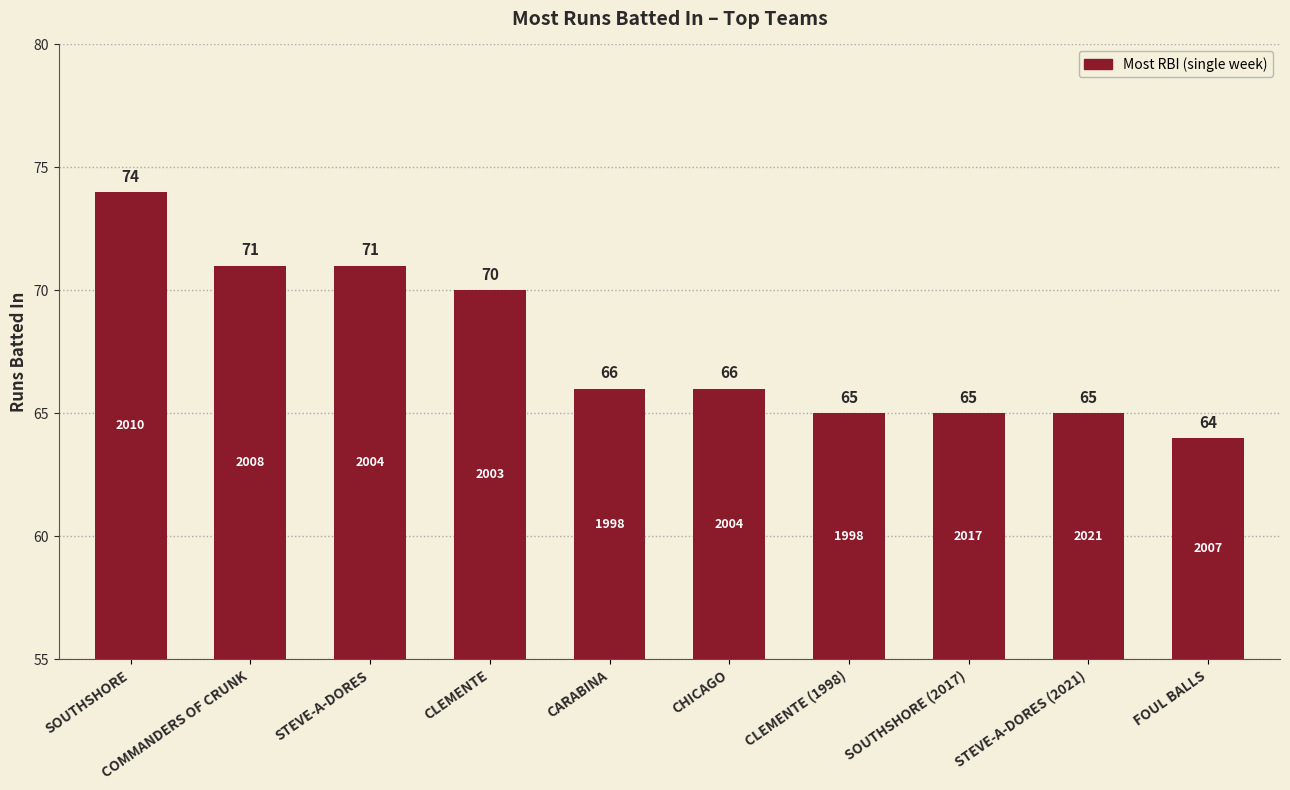

What is the difference between the values at SOUTHSHORE and COMMANDERS OF CRUNK?

3